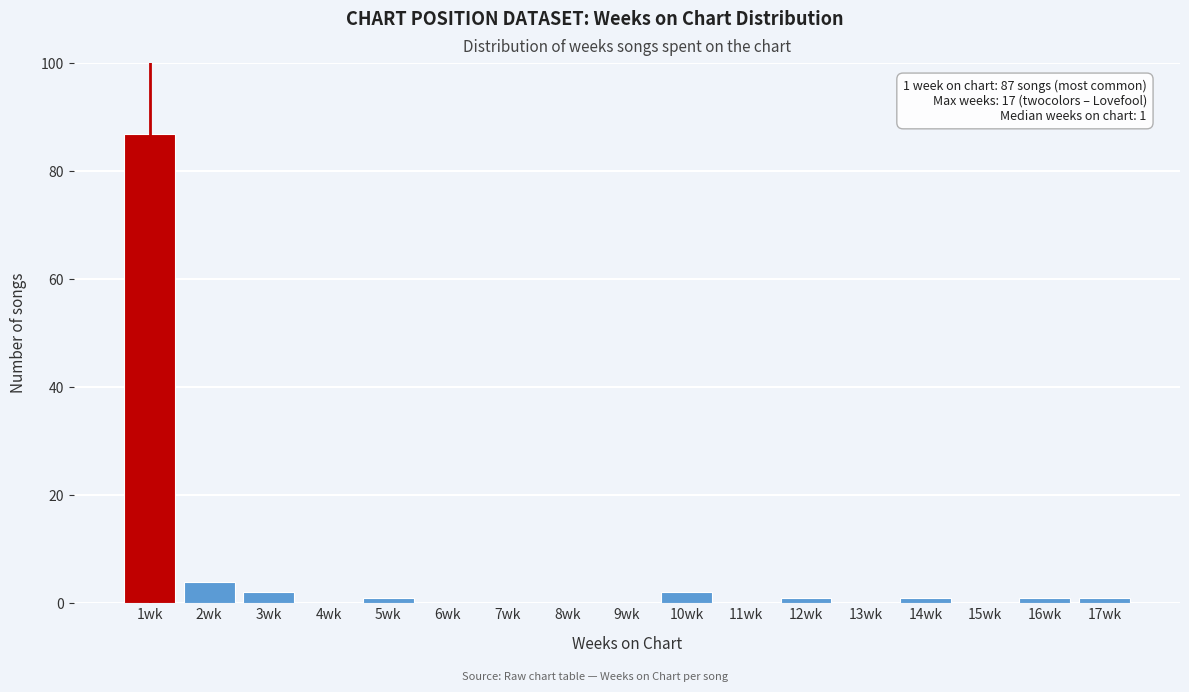

Reading left to right, transcribe all the data shown in this chart.

1wk=87	2wk=4	3wk=2	4wk=0	5wk=1	6wk=0	7wk=0	8wk=0	9wk=0	10wk=2	11wk=0	12wk=1	13wk=0	14wk=1	15wk=0	16wk=1	17wk=1